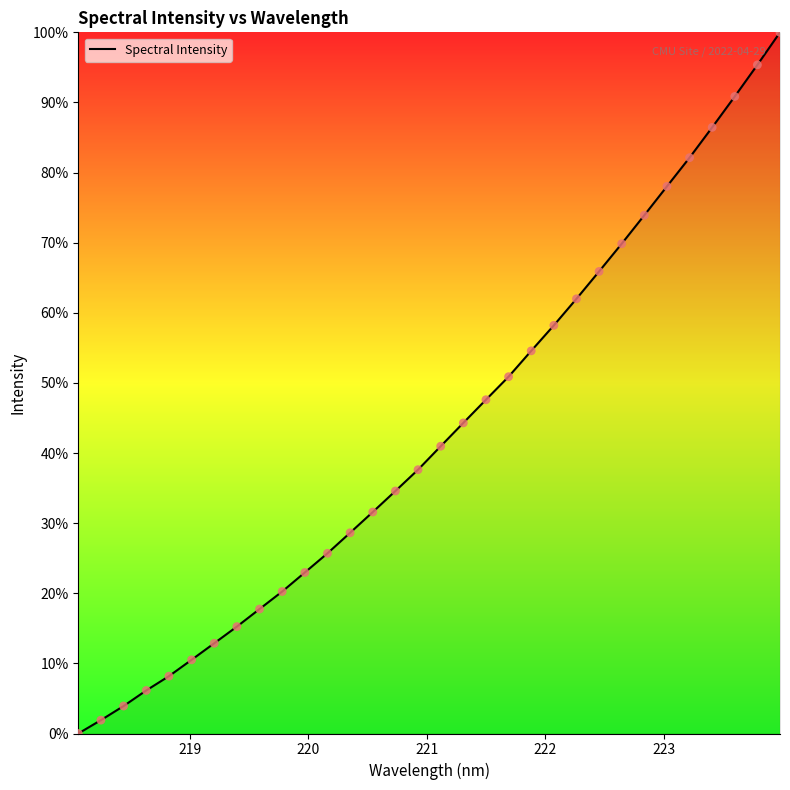

What is the greatest value displayed?

100.0